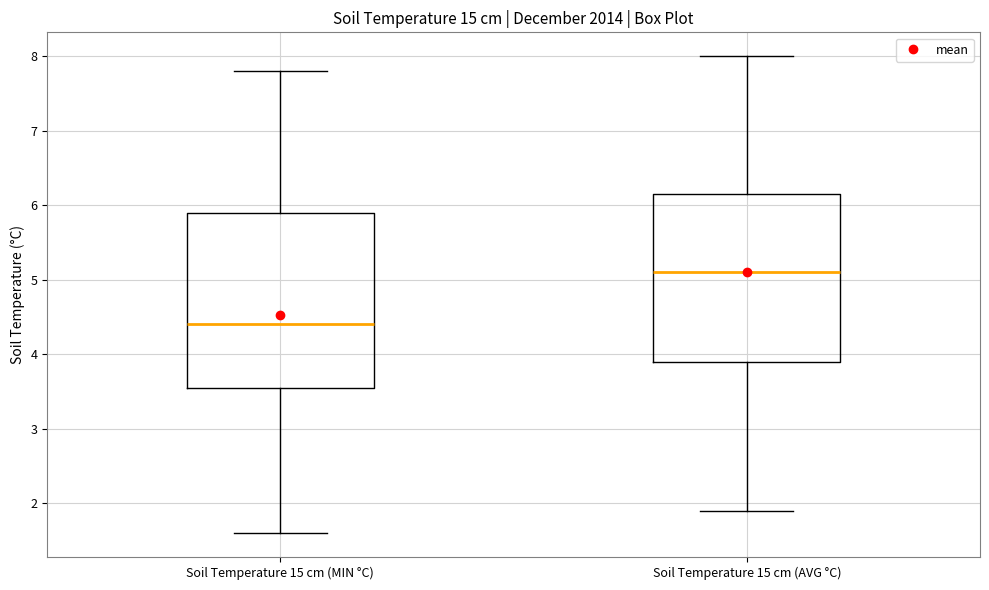

Which box's median line is the lowest?

Soil Temperature 15 cm (MIN °C)